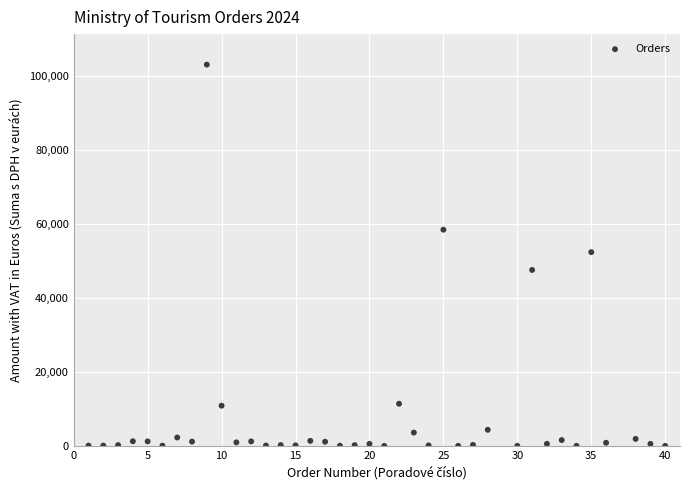

What is the range of X values (max minus min)?

39.0